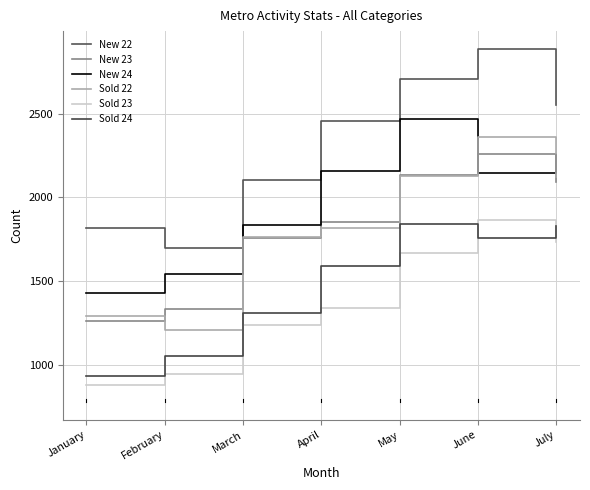

What are all the series names shown in the legend?

New 22, New 23, New 24, Sold 22, Sold 23, Sold 24